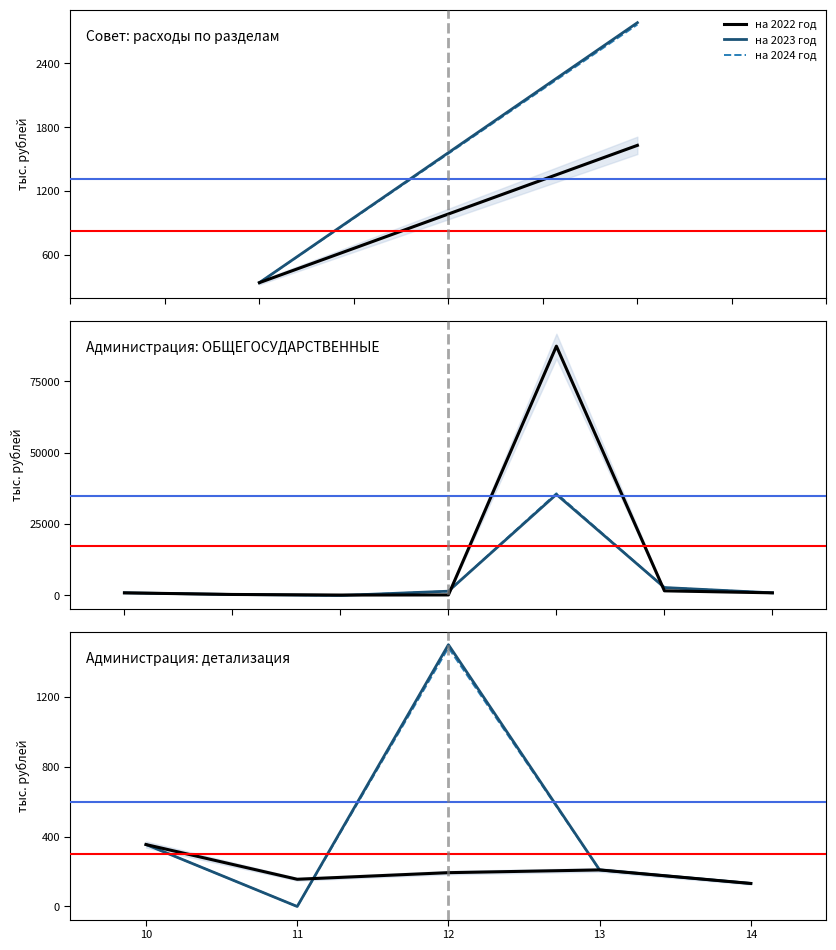

Between 11 and 12, which series saw the biggest shift?

на 2023 год